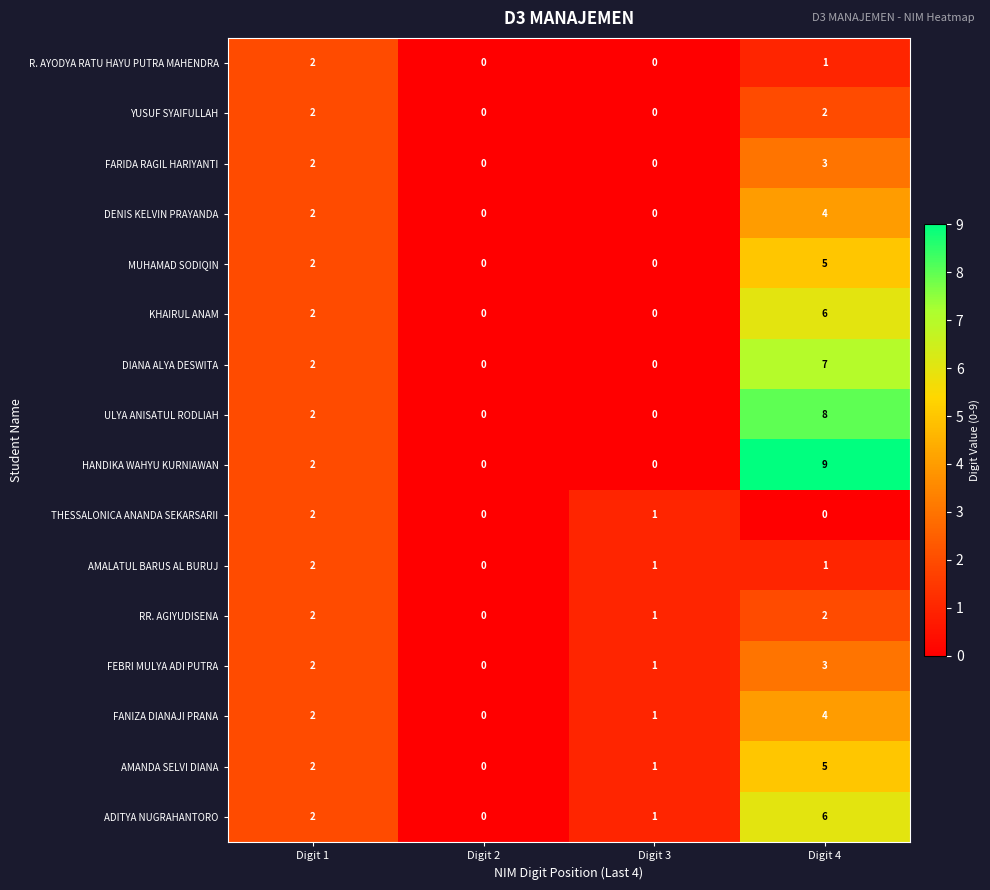

What is the sum of all MUHAMAD SODIQIN values?

7